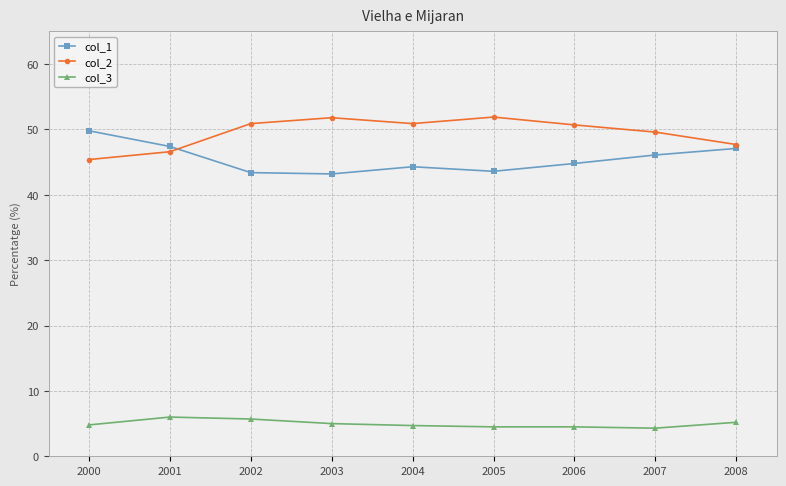

What is the total value across all series at 2001?

100.0